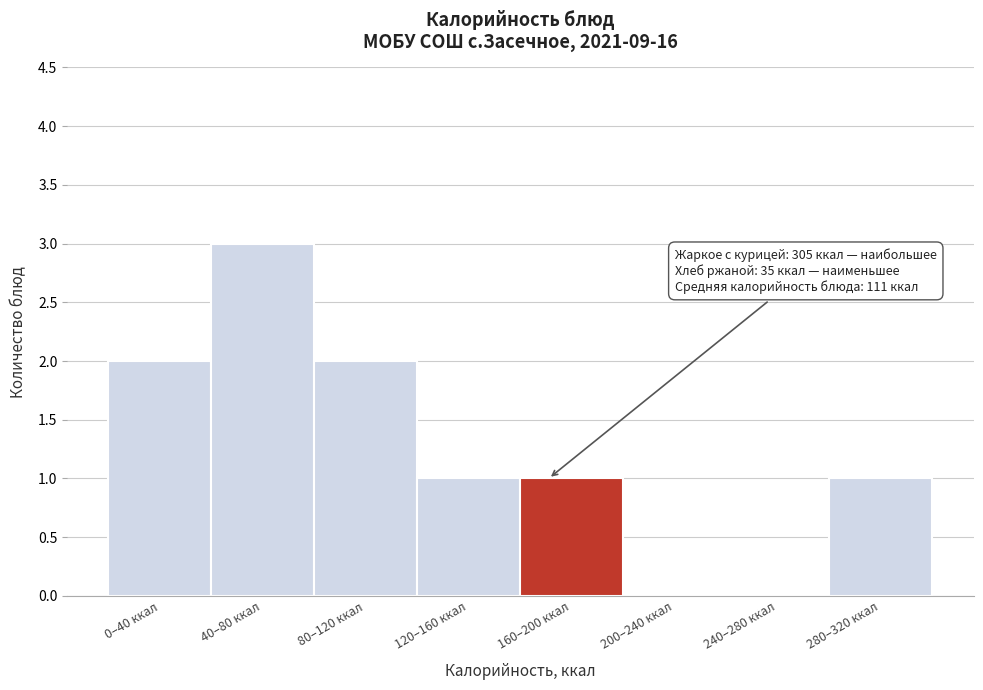

Reading left to right, list all the values displayed in this chart.

0–40 ккал=2	40–80 ккал=3	80–120 ккал=2	120–160 ккал=1	160–200 ккал=1	200–240 ккал=0	240–280 ккал=0	280–320 ккал=1